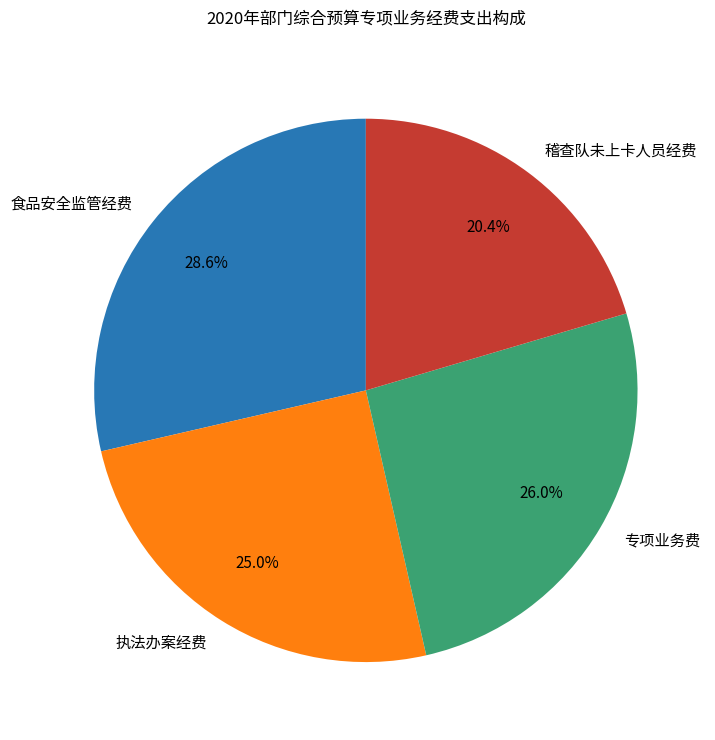

To the nearest percent, what is the difference between the largest and smallest slice percentages?

8%